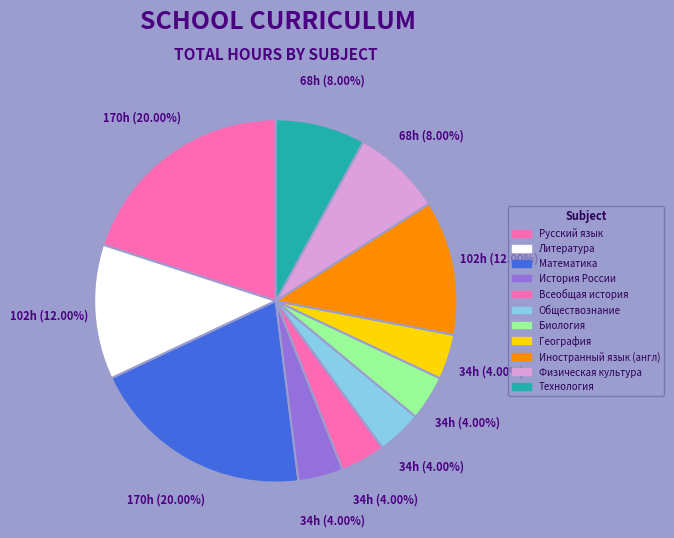

The Иностранный язык (англ) slice represents 12% of the pie. True or false?

True